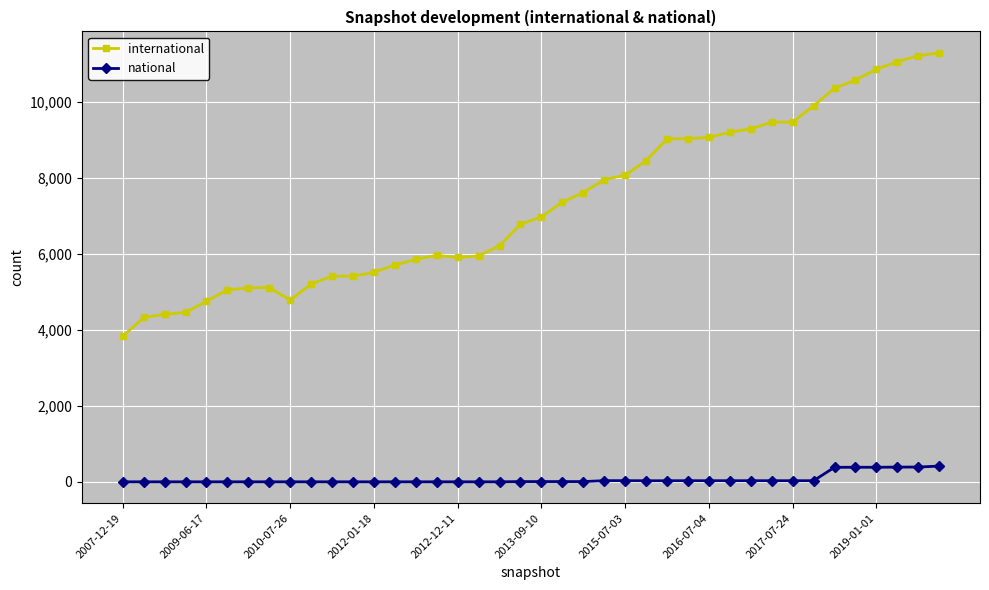

True or false: national and international cross at least once.

False